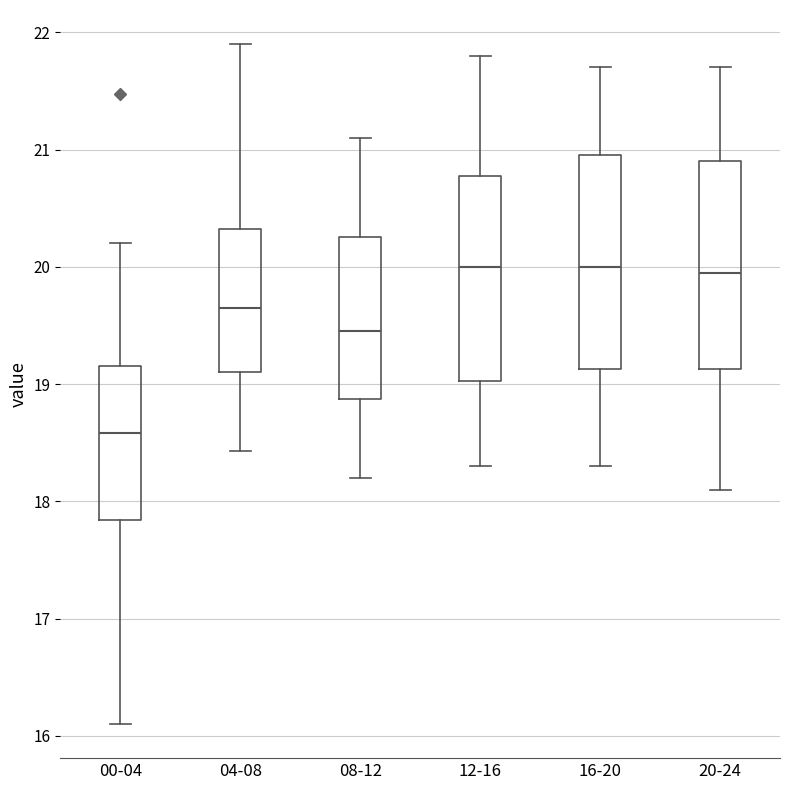

Reading left to right, read every box against the y-axis: the position of its median line, the range the box covers, and the ends of its whiskers. The values are not printed on the chart, so give them approximately, as read against the axis.

00-04: median 18.6, box 17.8 to 19.2, whiskers 16.1 to 20.2
04-08: median 19.7, box 19.1 to 20.3, whiskers 18.4 to 21.9
08-12: median 19.5, box 18.9 to 20.3, whiskers 18.2 to 21.1
12-16: median 20.0, box 19.0 to 20.8, whiskers 18.3 to 21.8
16-20: median 20.0, box 19.1 to 21.0, whiskers 18.3 to 21.7
20-24: median 20.0, box 19.1 to 20.9, whiskers 18.1 to 21.7